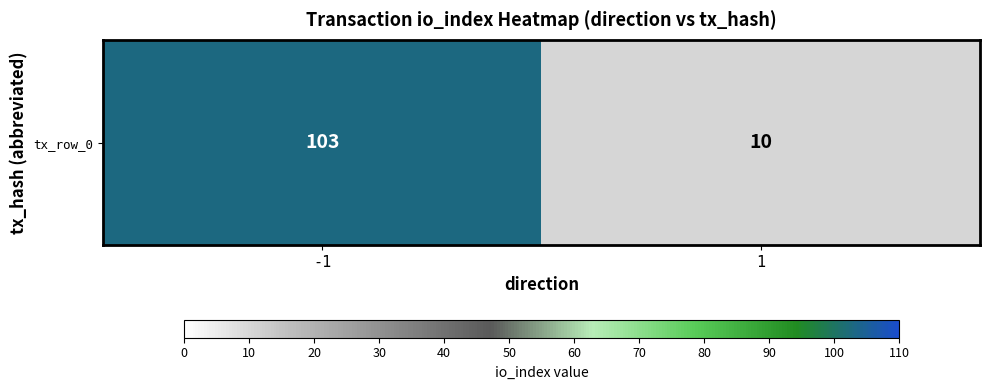

What is the difference between the values at 1 and -1?

93